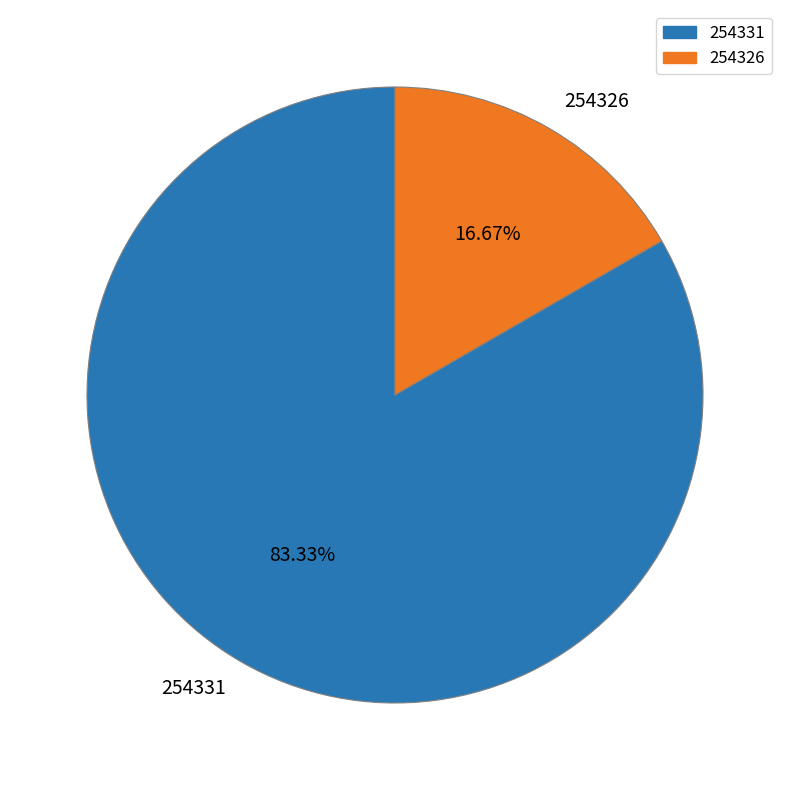

To the nearest percent, what is the difference between the 254326 and 254331 slice percentages?

67%